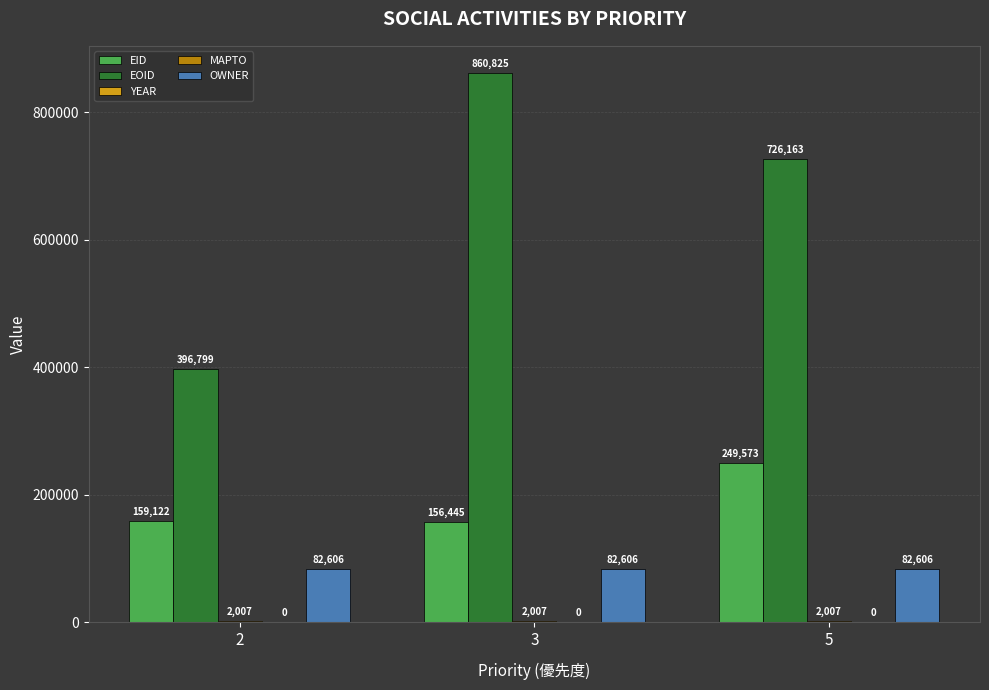

Does the chart contain stacked bars?

No